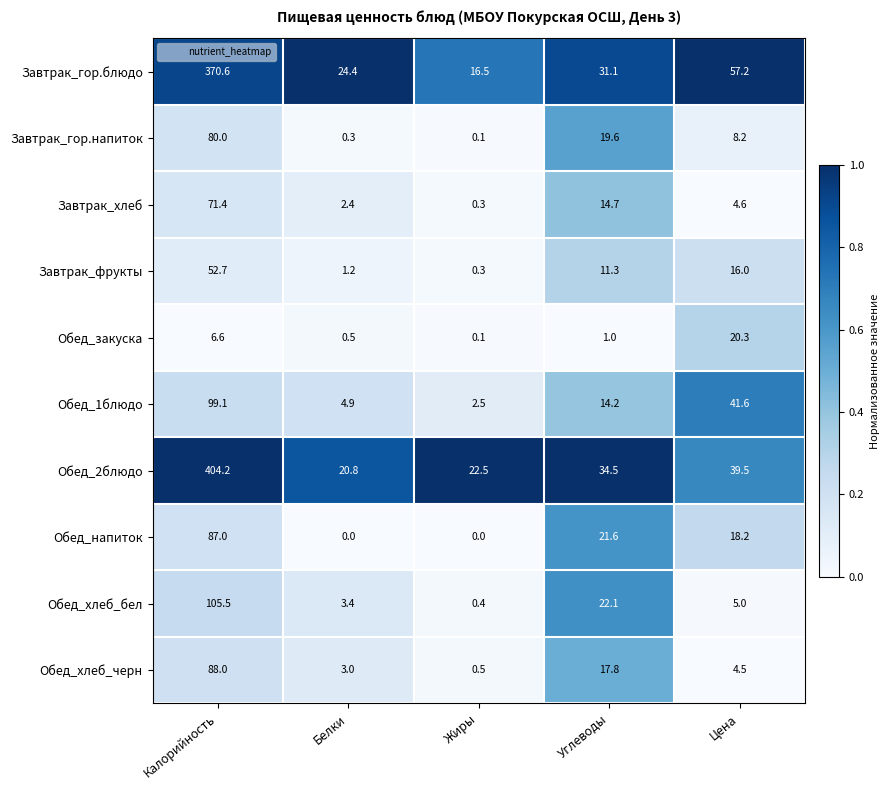

Where is Обед_2блюдо nearest to the value 212?

Цена